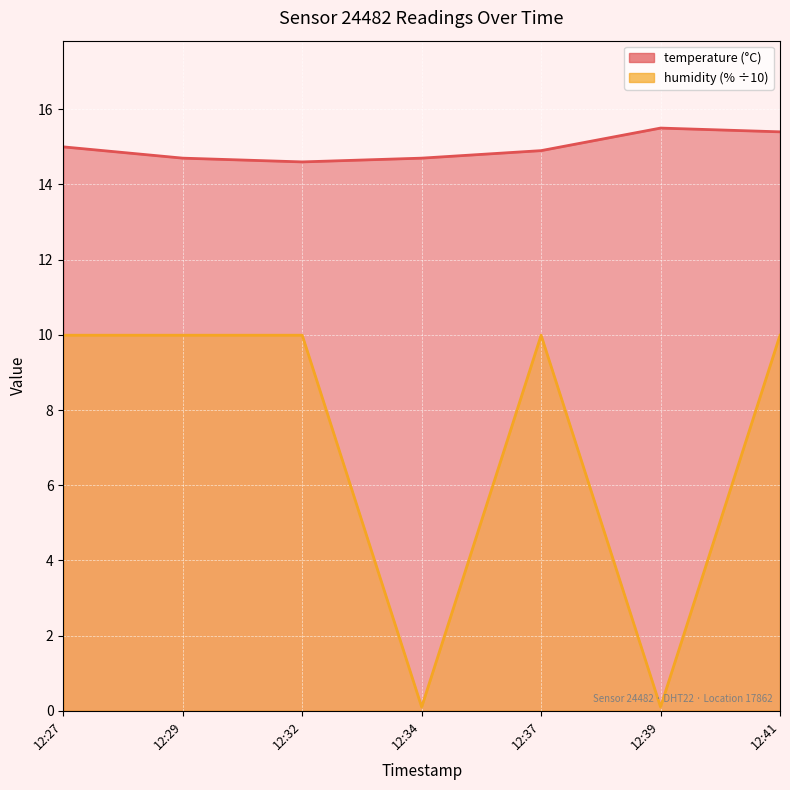

Between 12:34 and 12:37, which series saw the biggest shift?

humidity